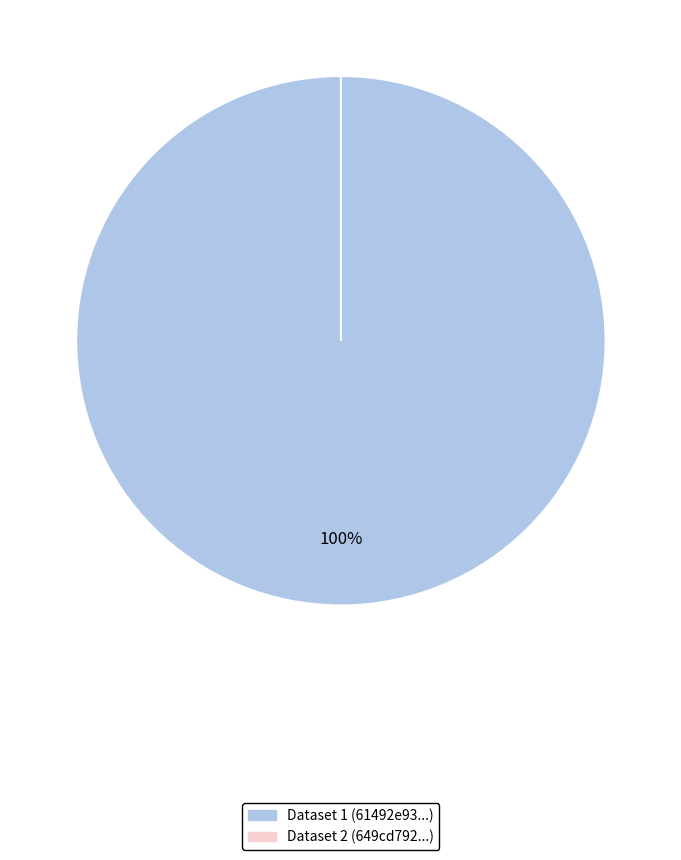

True or false: 649cd792078190ea9f2176fa accounts for 0% of the total.

True